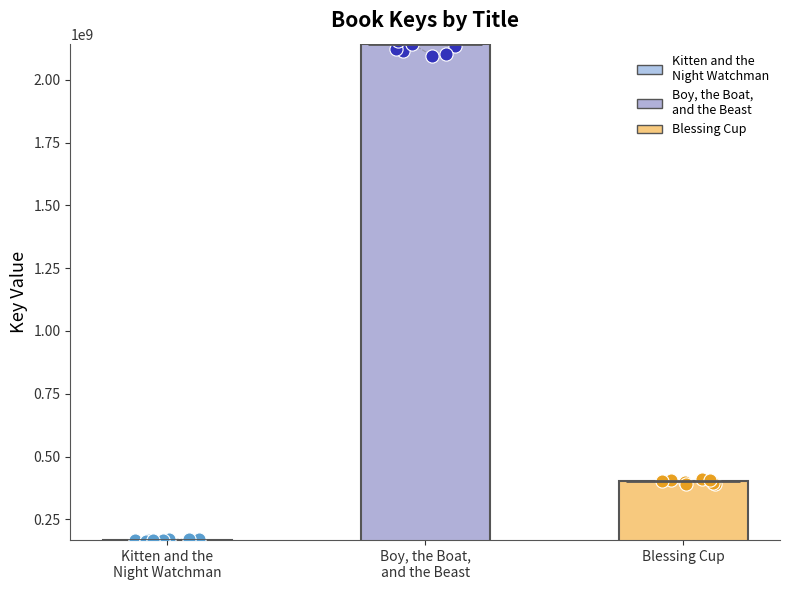

Approximately how many times larger is the value at Blessing Cup compared to Boy, the Boat,
and the Beast?

0.2